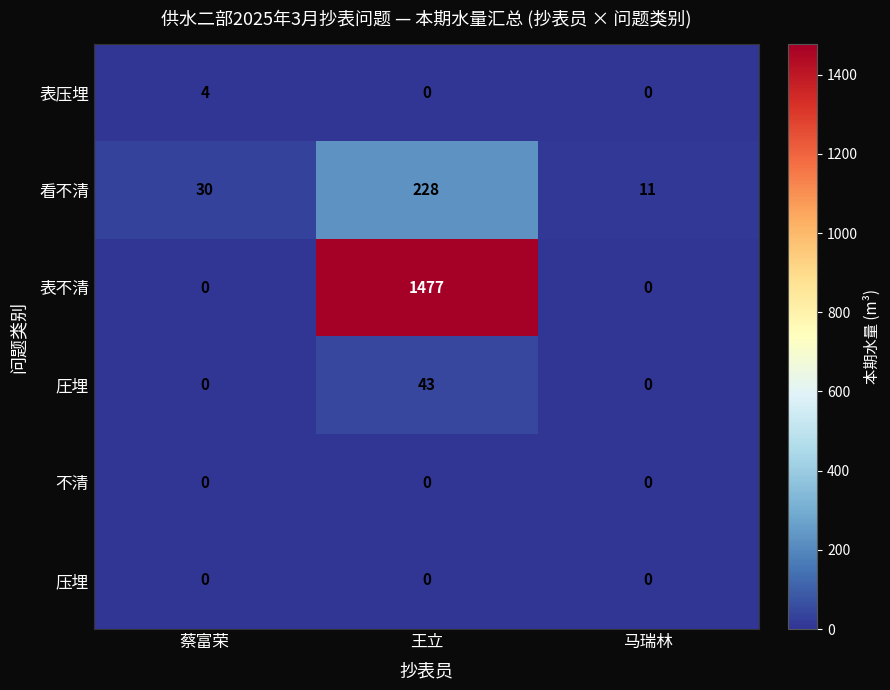

True or false: 表压埋 has a value of 2 at 蔡富荣.

False